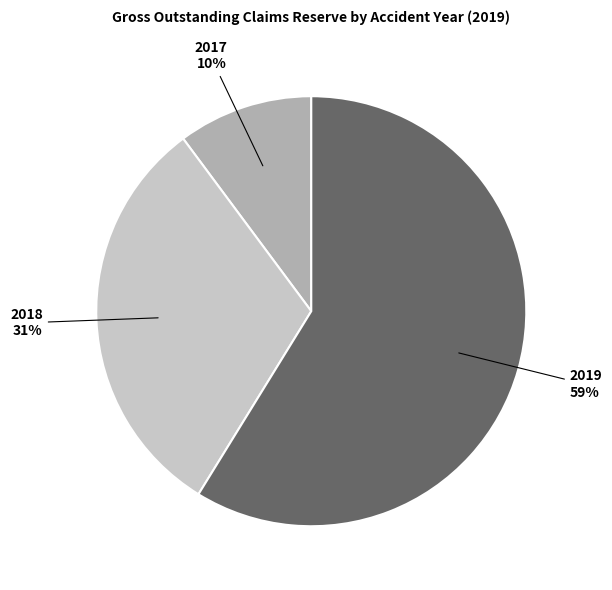

Does any single category account for the majority?

Yes